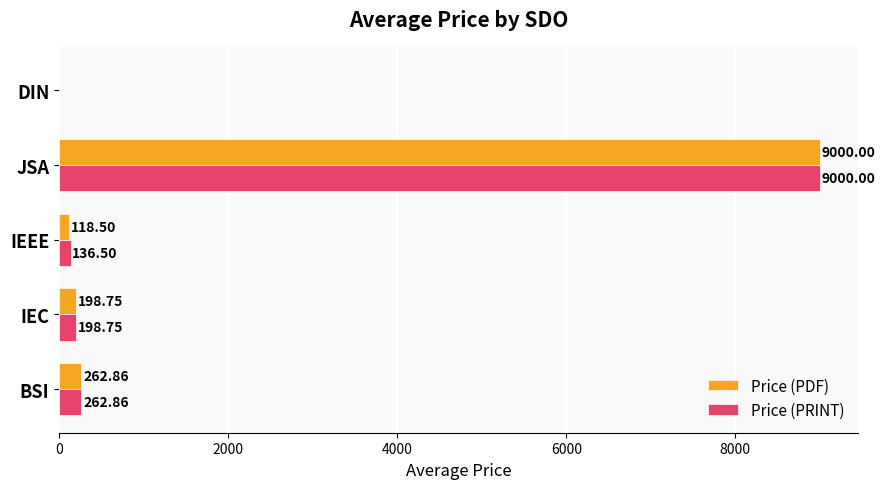

Which series has the largest total across all categories?

Price (PRINT)